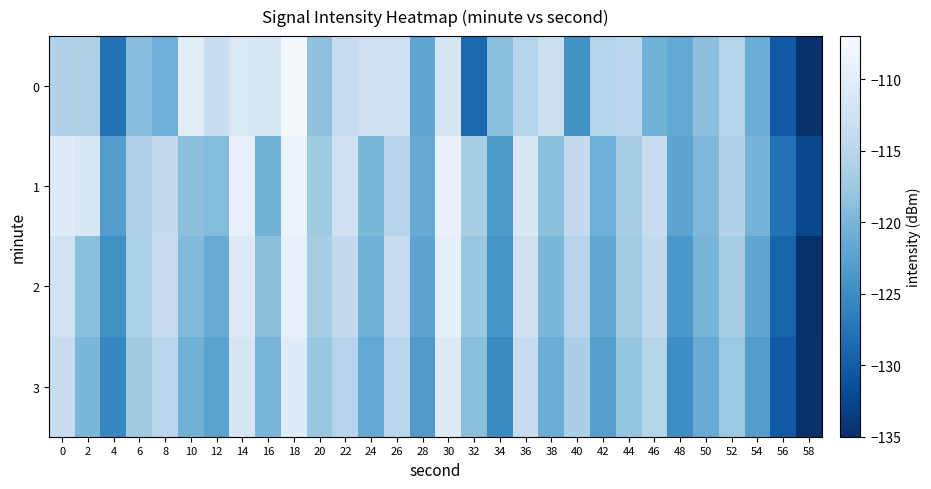

Which has a higher value, 46 or 22?

22